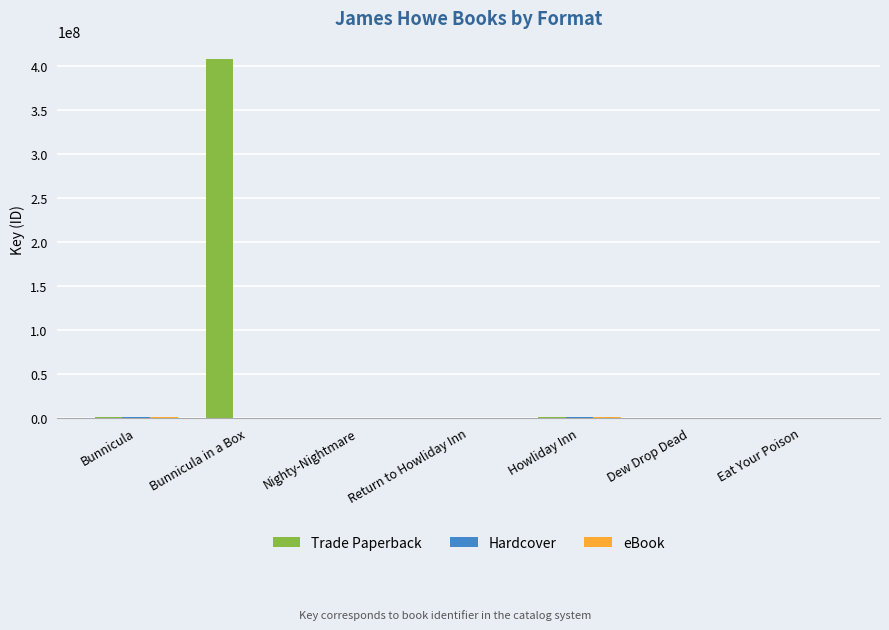

How many groups of bars are there?

7